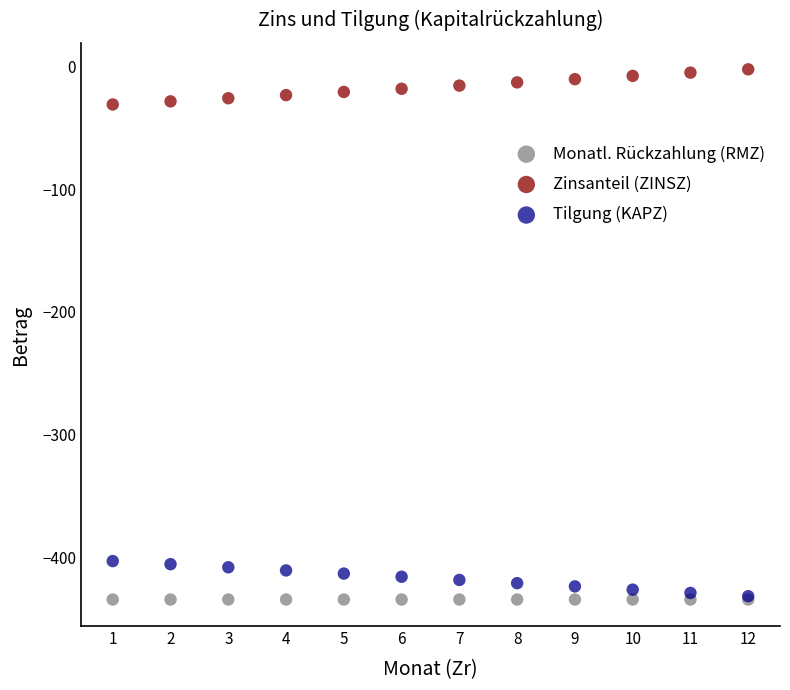

What are all the series names shown in the legend?

Monatl. Rückzahlung (RMZ), Zinsanteil (ZINSZ), Tilgung (KAPZ)